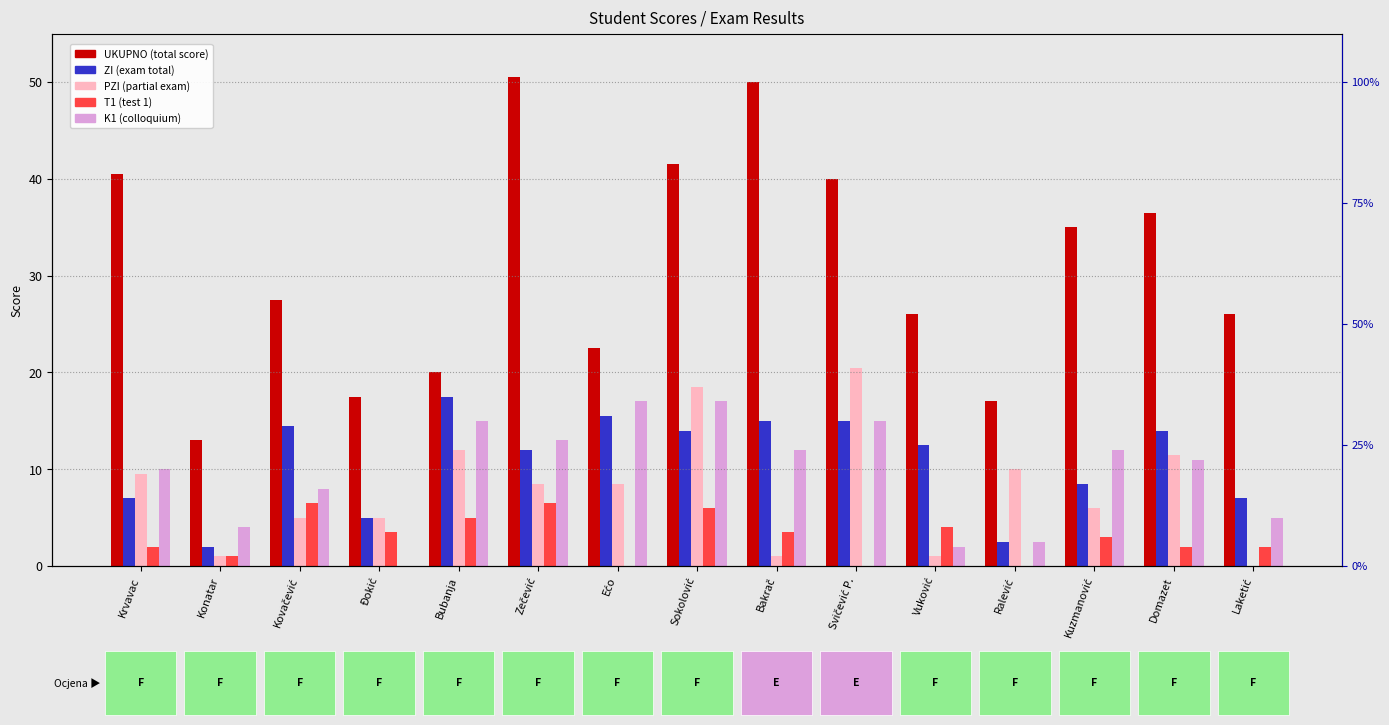

What is the difference between the maximum and second lowest values in the K1 (colloquium) series?

15.0